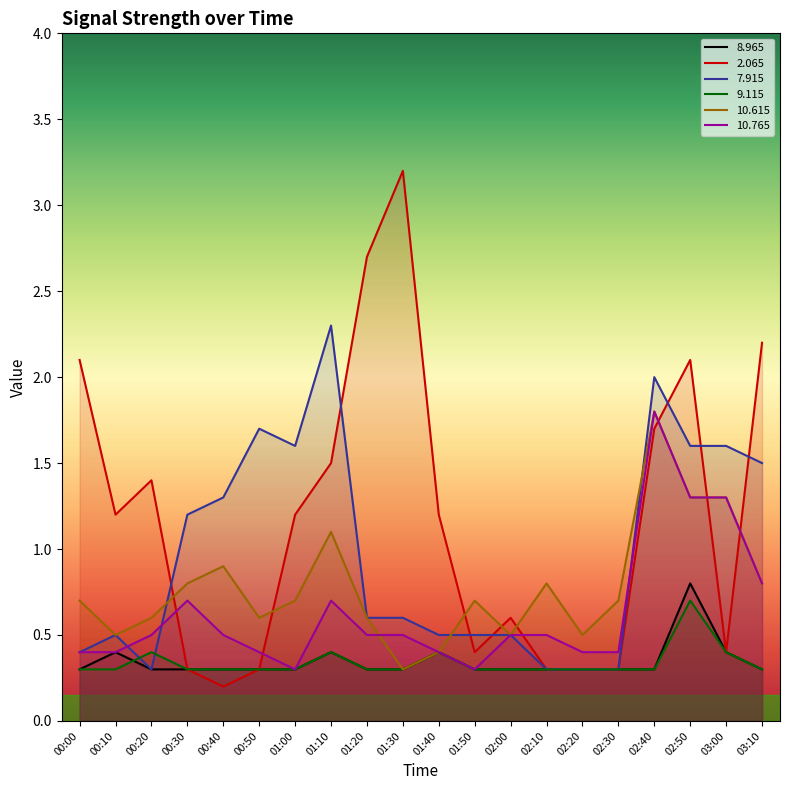

What is the minimum value shown in the chart?

0.2